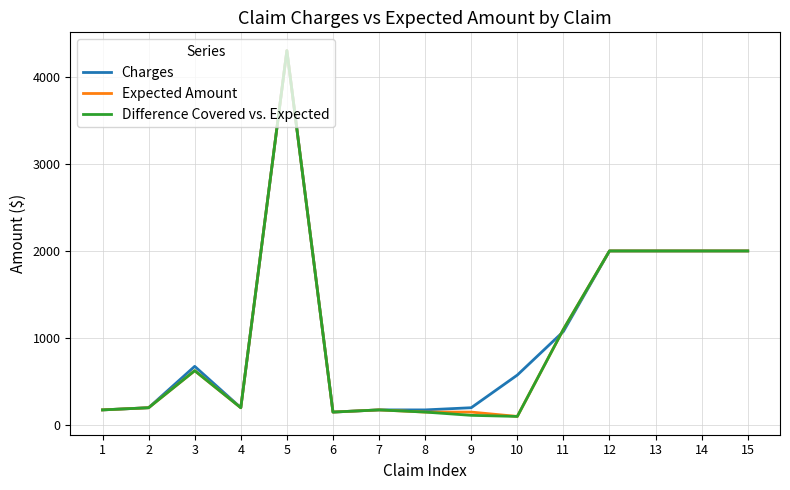

What is the spread (max minus min) of values at 9?

87.5